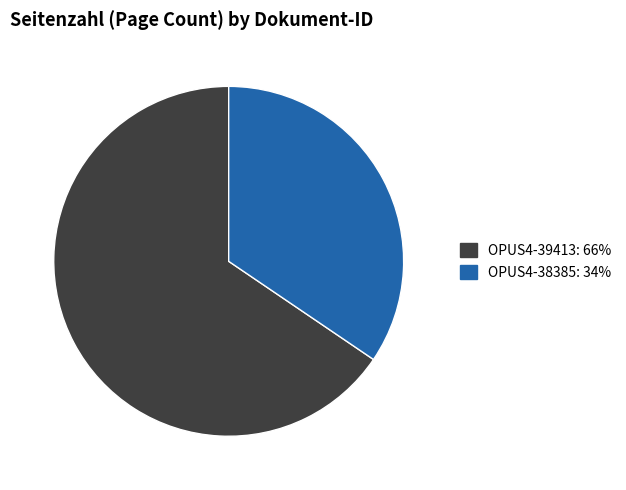

Do OPUS4-39413: 66% and OPUS4-38385: 34% together represent more than half of the pie?

Yes